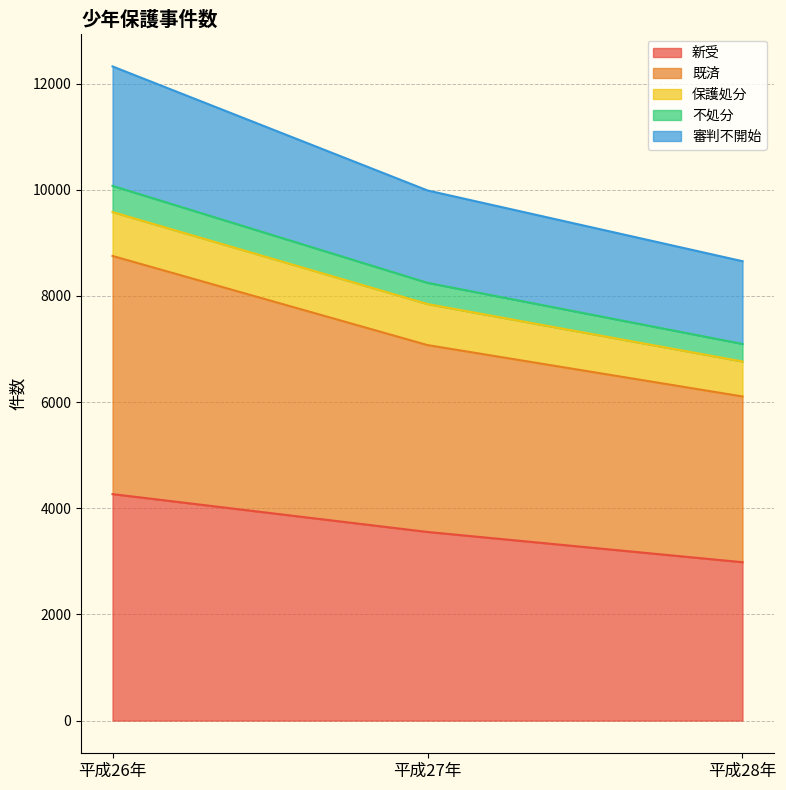

What is the highest value of the 新受 series?

4266